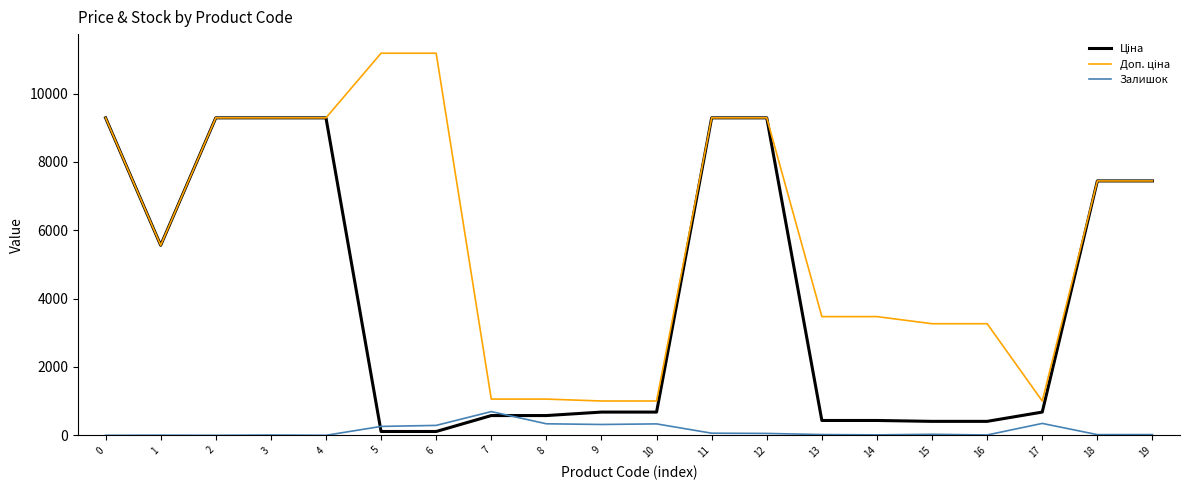

The value of Залишок at 10 is 334.0. True or false?

True